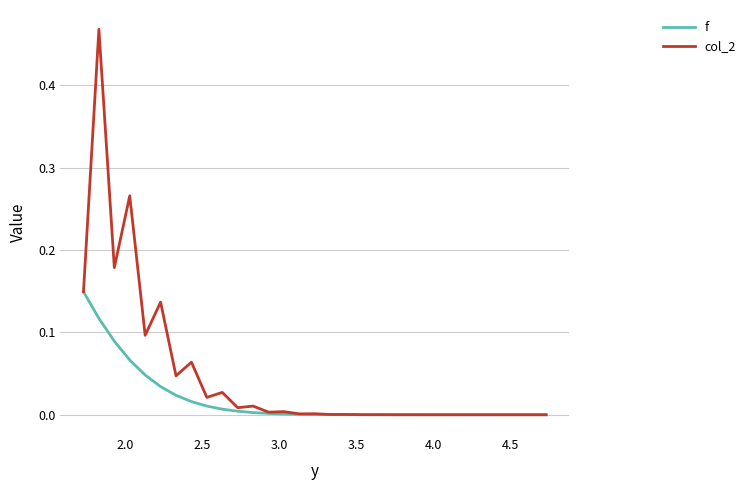

Which series has the widest spread of values?

col_2